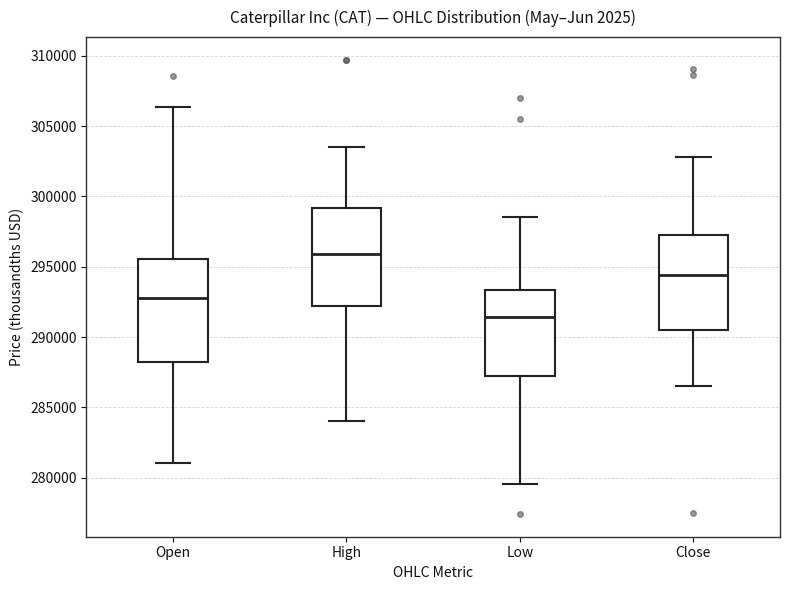

Reading left to right, read every box against the y-axis: the position of its median line, the range the box covers, and the ends of its whiskers. The values are not printed on the chart, so give them approximately, as read against the axis.

Open: median 293000, box 288000 to 295500, whiskers 281000 to 306500
High: median 296000, box 292000 to 299000, whiskers 284000 to 303500
Low: median 291500, box 287000 to 293500, whiskers 279500 to 298500
Close: median 294500, box 290500 to 297000, whiskers 286500 to 303000